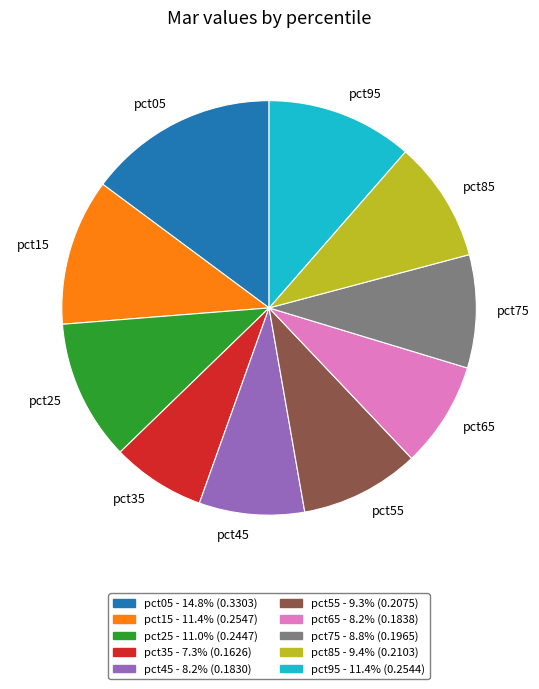

Is there any slice that represents more than half of the pie?

No